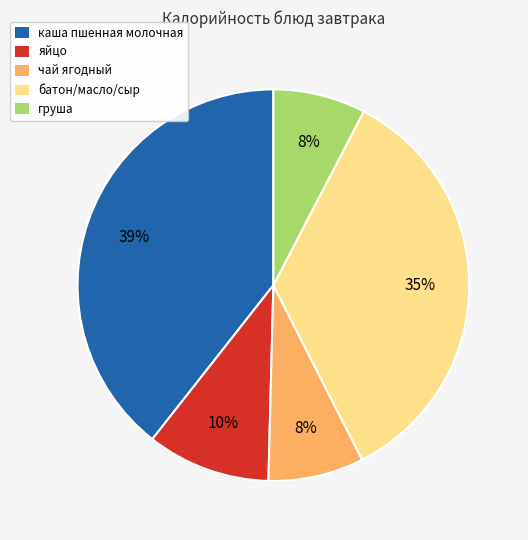

Is it true that груша is 8% of the pie?

True